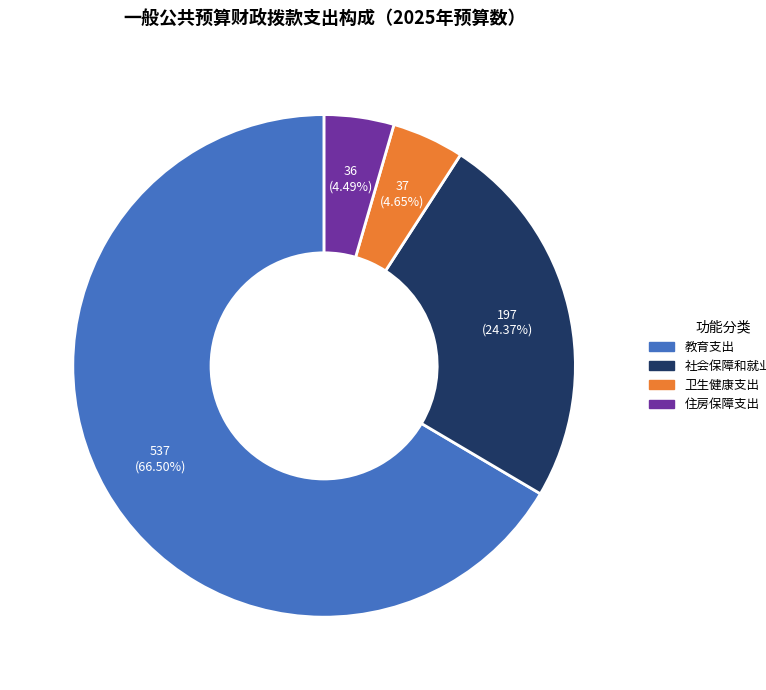

To the nearest percent, what percentage of the pie is 住房保障支出?

4%